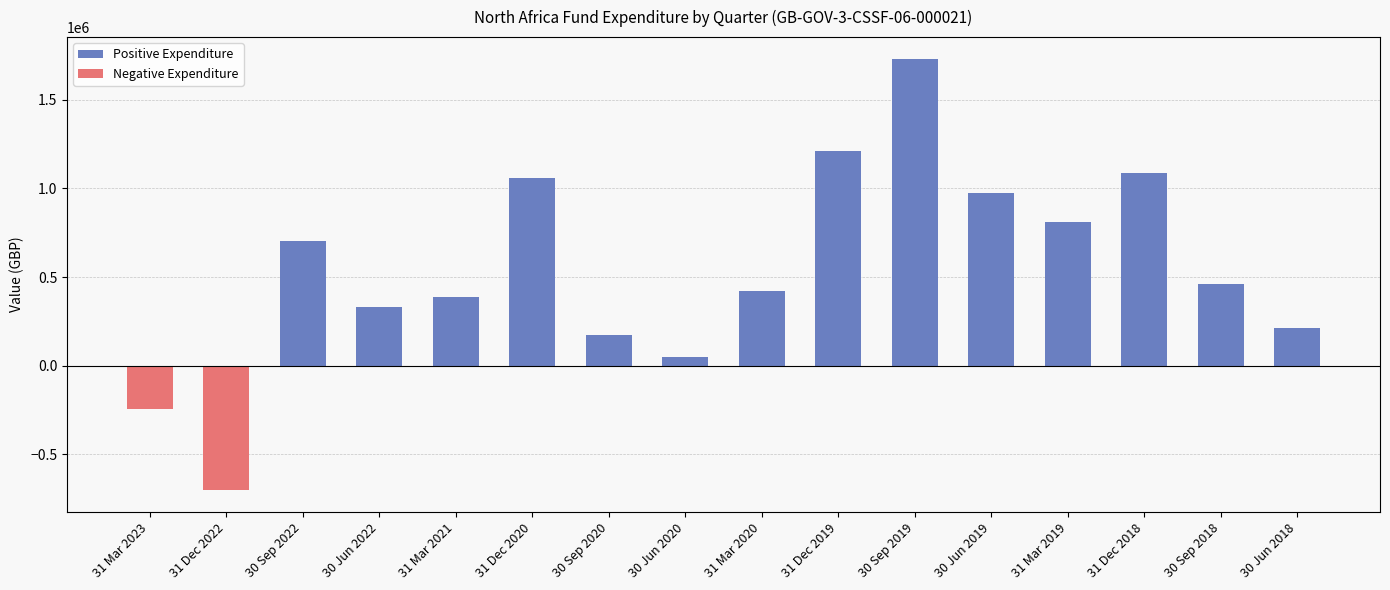

True or false: Positive Expenditure has a value of 200622.4 at 30 Sep 2018.

False